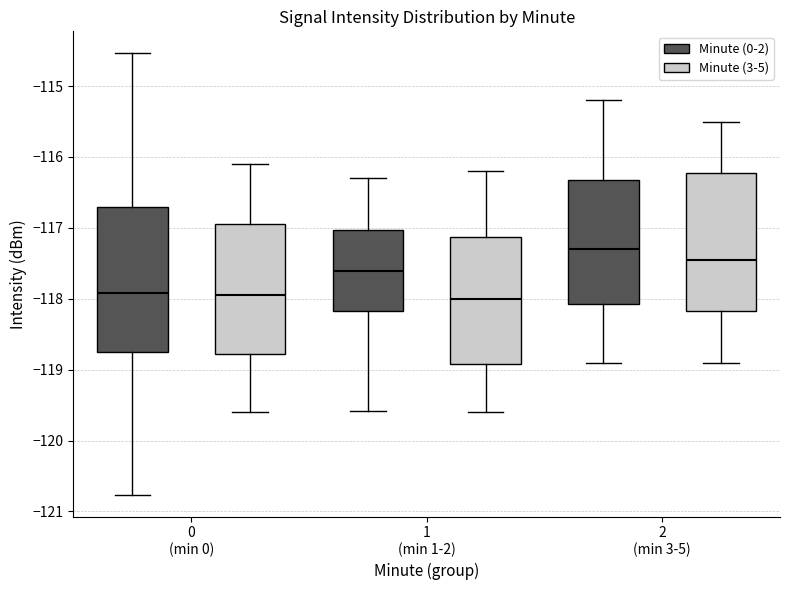

Where does the upper whisker of the box for 1 (min 1-2) (Minute (0-2)) end on the y-axis? The values are not printed on the chart, so give them approximately, as read against the axis.

-116.3